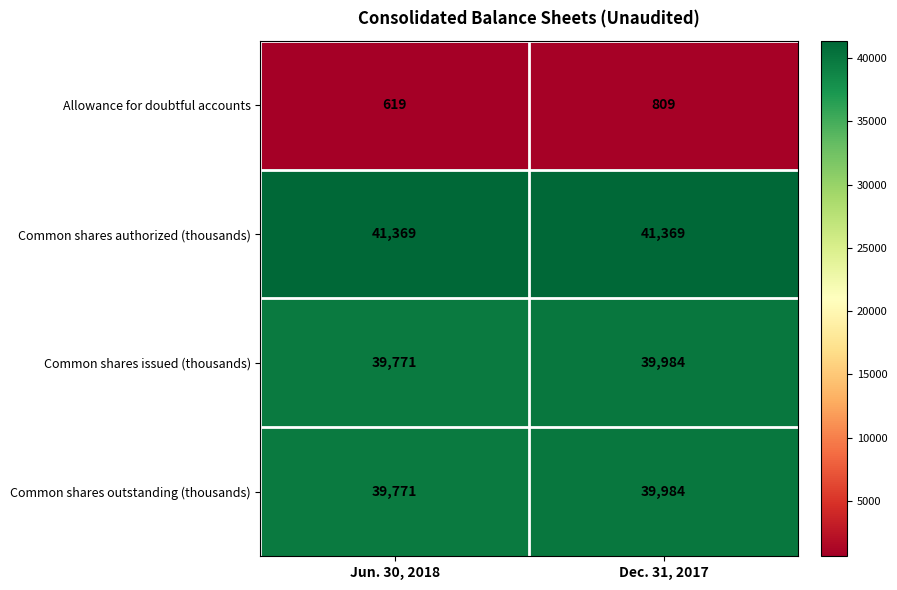

At how many categories does at least one series exceed 22076?

2